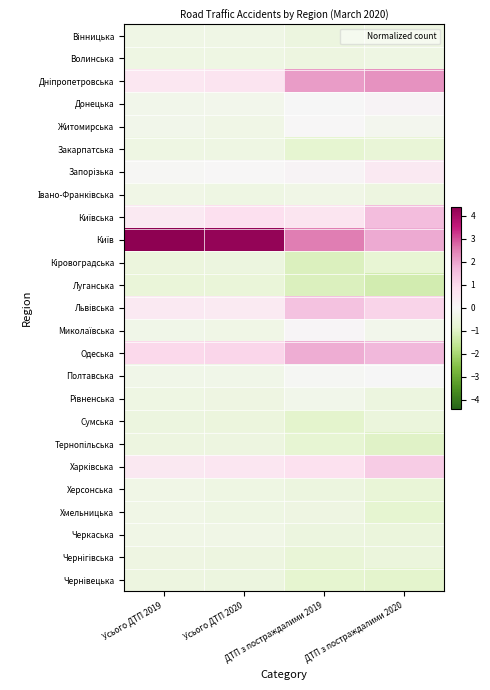

Which series has the largest range (max minus min)?

Київ